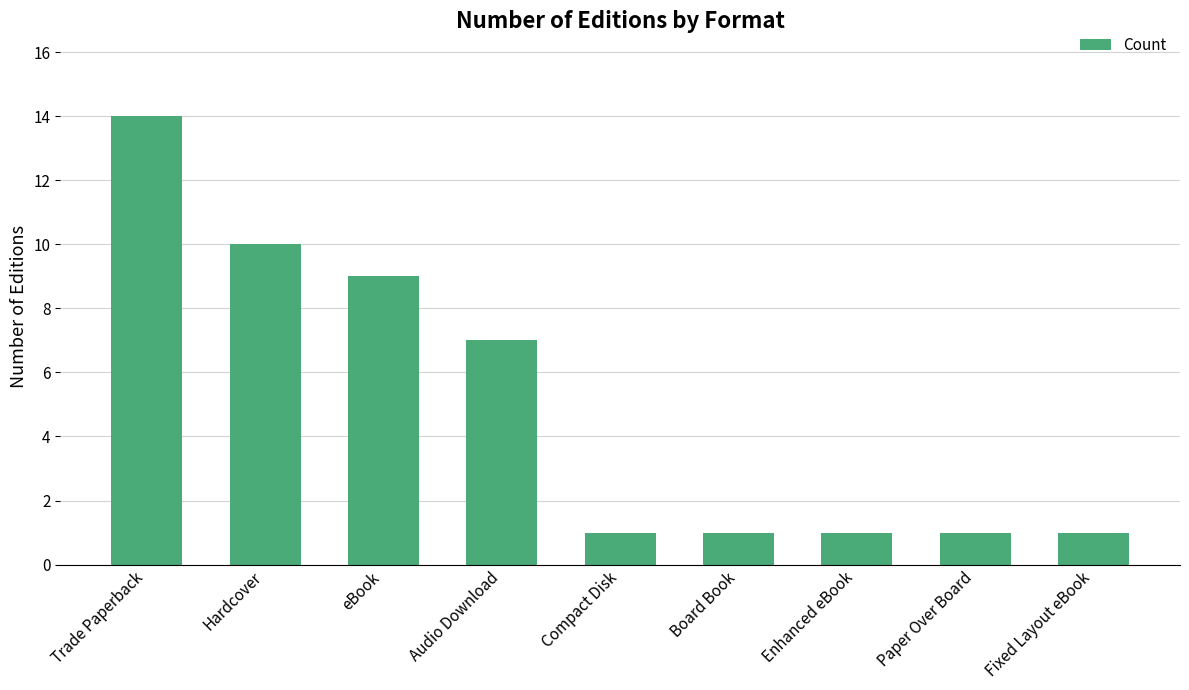

What is the ratio of the value at Compact Disk to the value at Board Book?

1.0